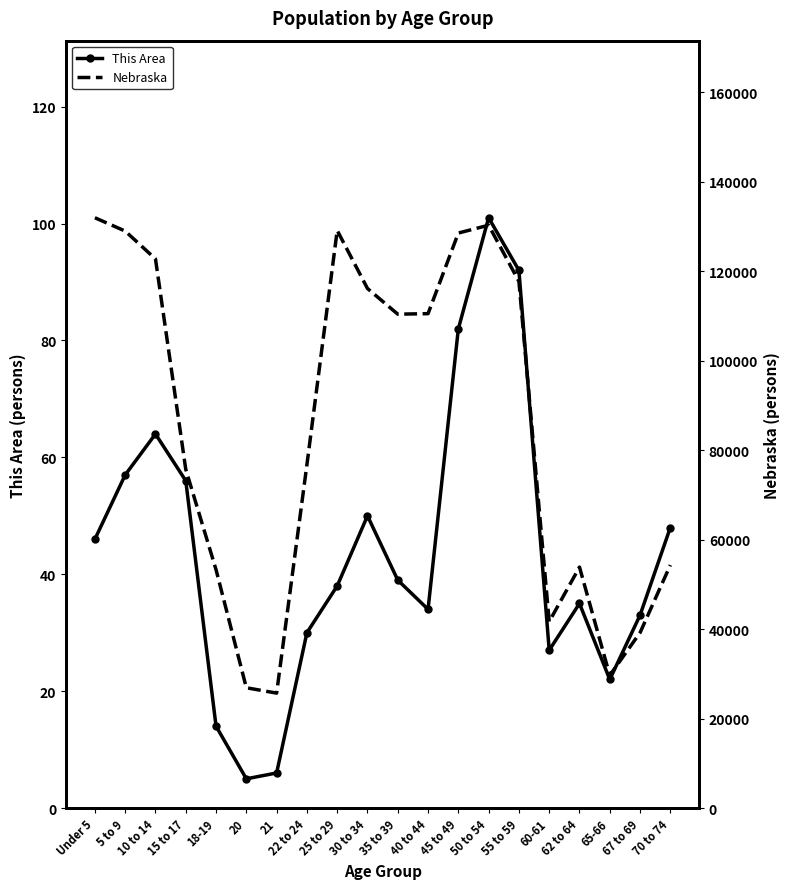

Reading left to right, what are all the values shown in this chart?

This Area: Under 5=46	5 to 9=57	10 to 14=64	15 to 17=56	18-19=14	20=5	21=6	22 to 24=30	25 to 29=38	30 to 34=50	35 to 39=39	40 to 44=34	45 to 49=82	50 to 54=101	55 to 59=92	60-61=27	62 to 64=35	65-66=22	67 to 69=33	70 to 74=48
Nebraska: Under 5=131908	5 to 9=128928	10 to 14=122706	15 to 17=75679	18-19=53251	20=26880	21=25679	22 to 24=76717	25 to 29=129076	30 to 34=116100	35 to 39=110361	40 to 44=110477	45 to 49=128491	50 to 54=130235	55 to 59=117686	60-61=41651	62 to 64=53839	65-66=29648	67 to 69=39186	70 to 74=54292